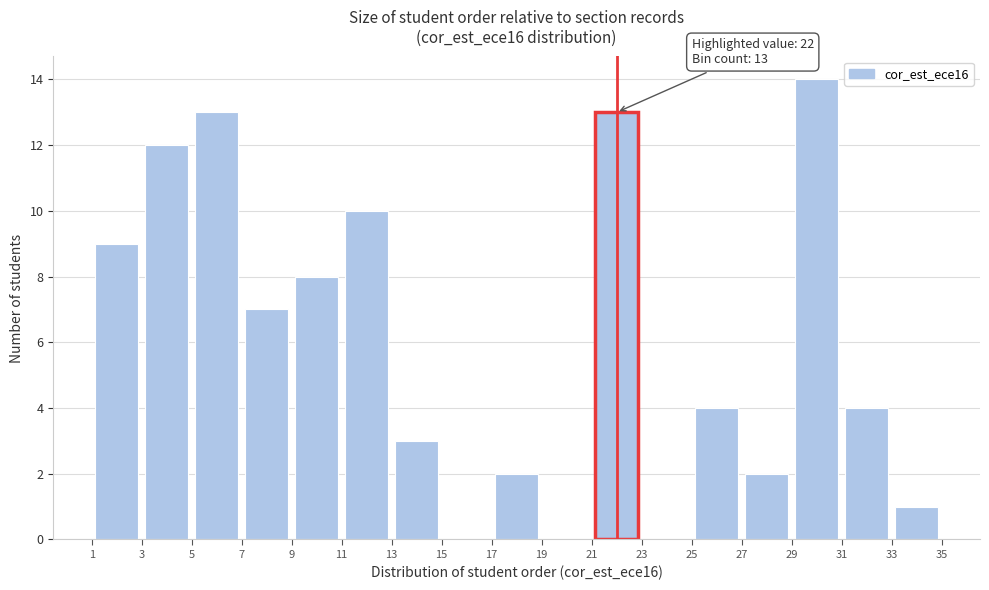

Which range on the x-axis has the tallest bar?

29 to 31